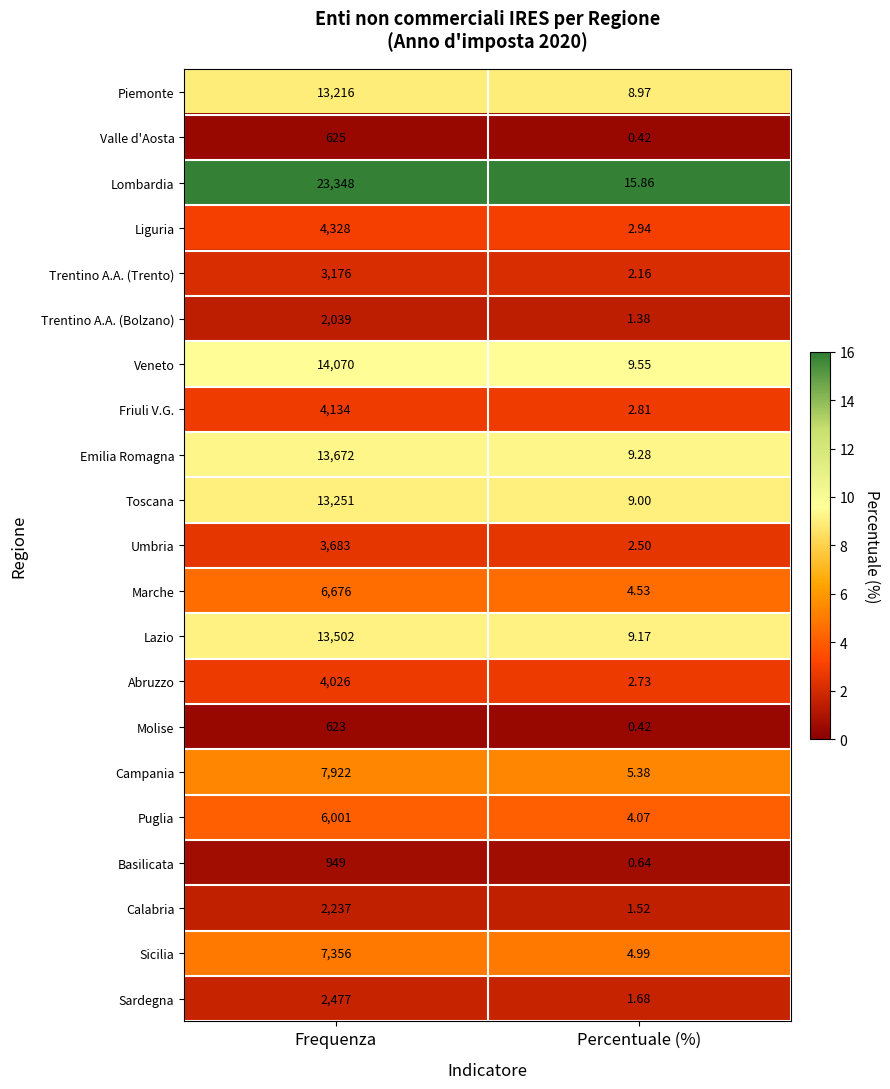

At which category is the sum across all series the highest?

Frequenza